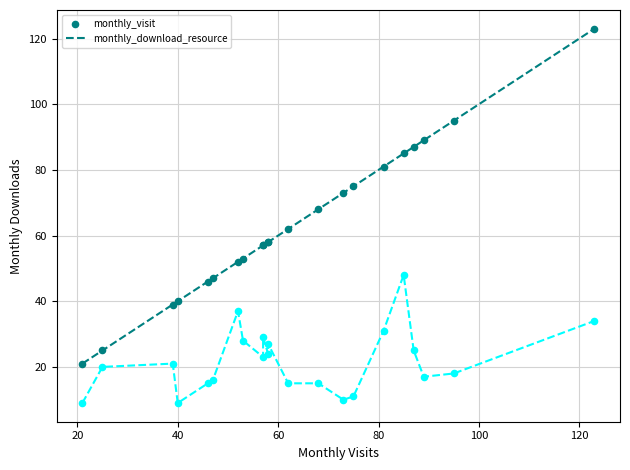

What are all the series names shown in the legend?

monthly_visit, monthly_download_resource